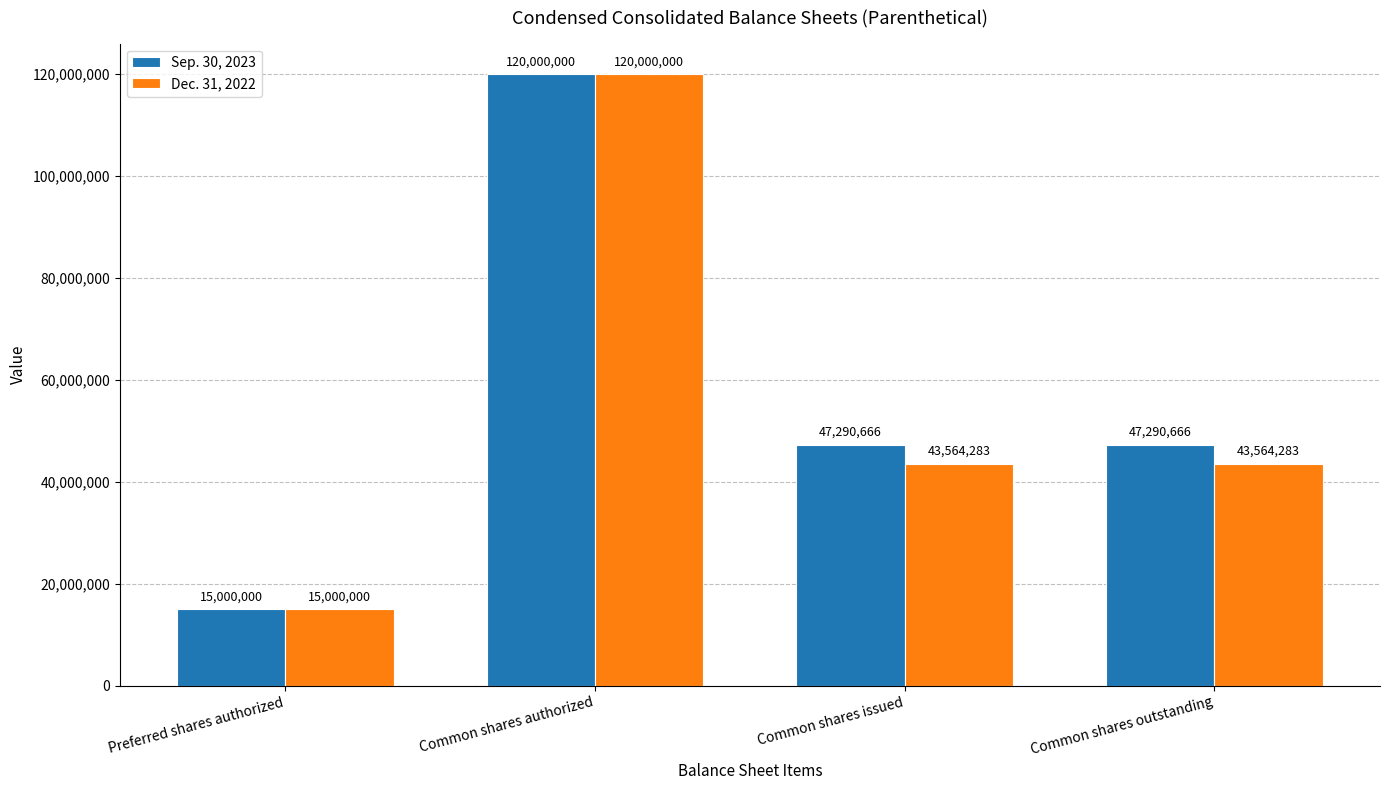

Is the value of Dec. 31, 2022 at Common shares issued greater than the value of Sep. 30, 2023 at Common shares outstanding?

No